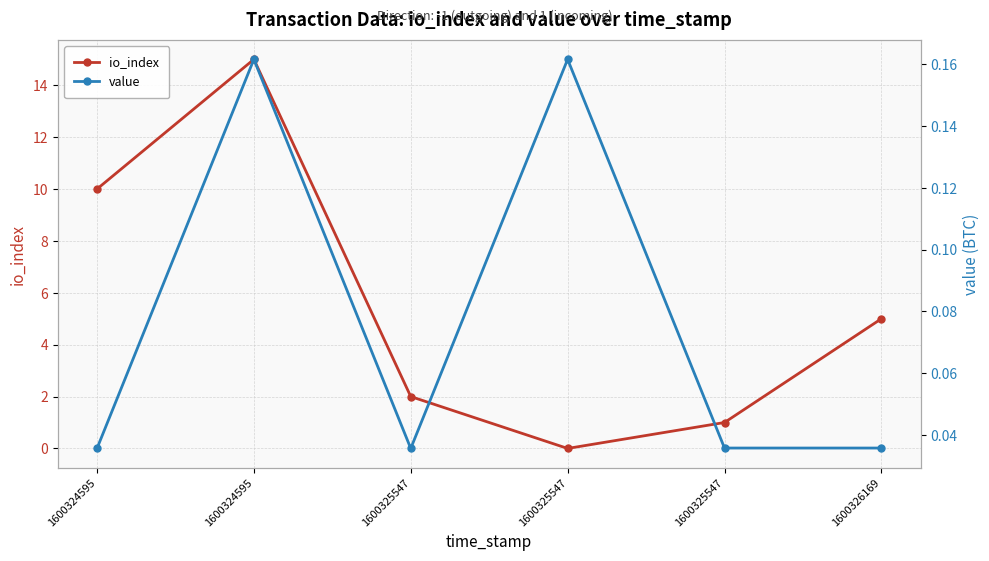

Which series has the largest total across all categories?

io_index